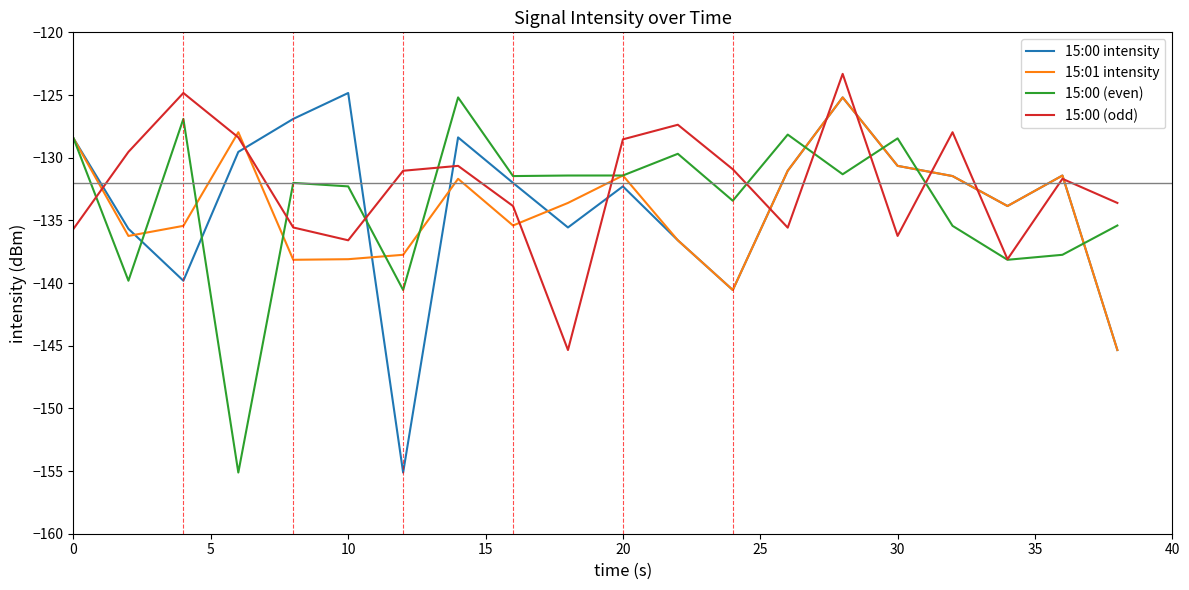

Which series has the widest spread of values?

15:00 intensity